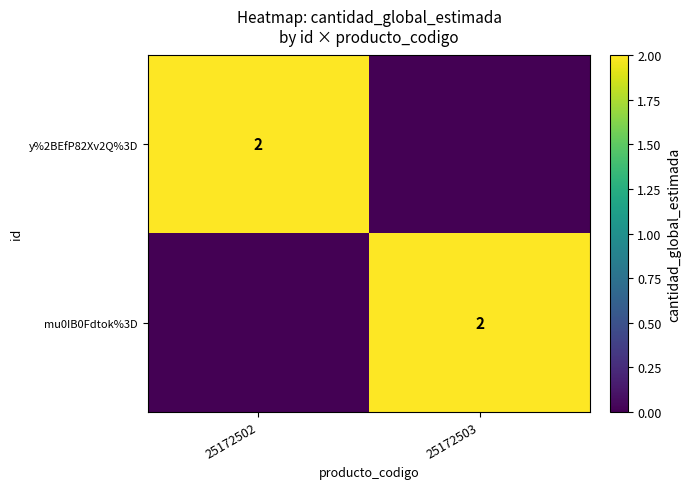

The value of y%2BEfP82Xv2Q%3D at 25172502 is 2. True or false?

True